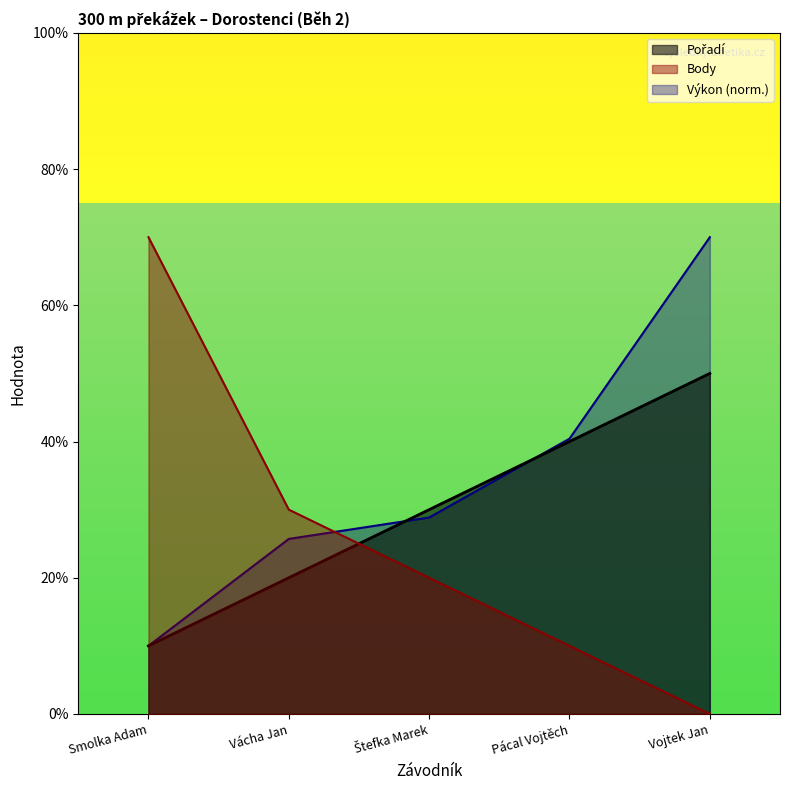

What is the maximum value for Pořadí?

5.0